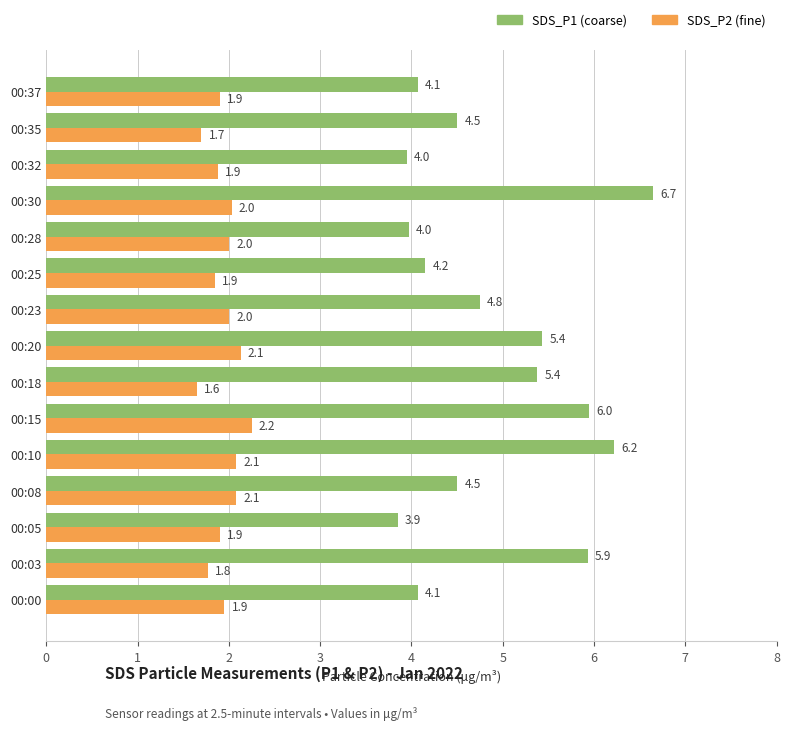

What is the total value across all series at 00:05?

5.8